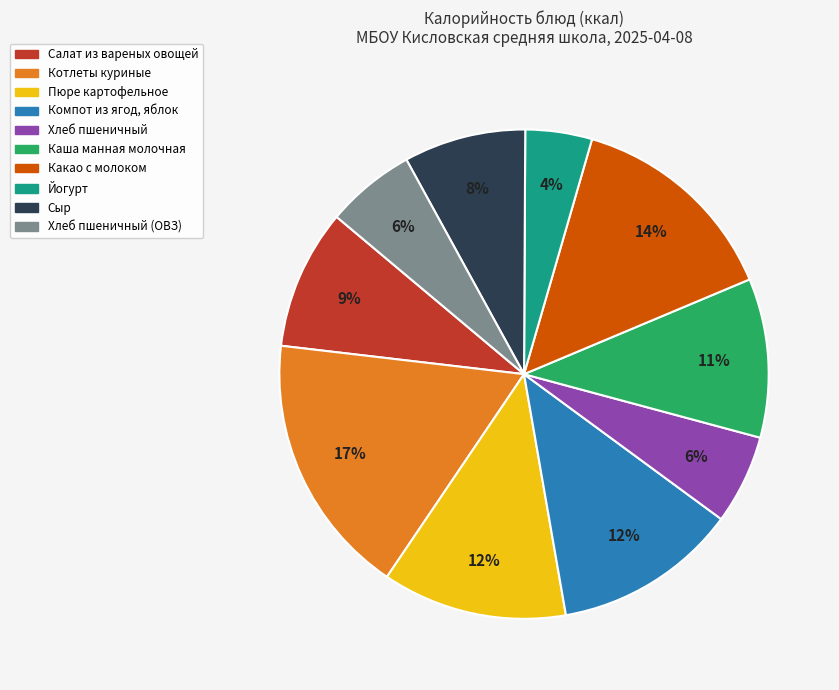

Which category has the biggest portion of the pie?

Котлеты куриные